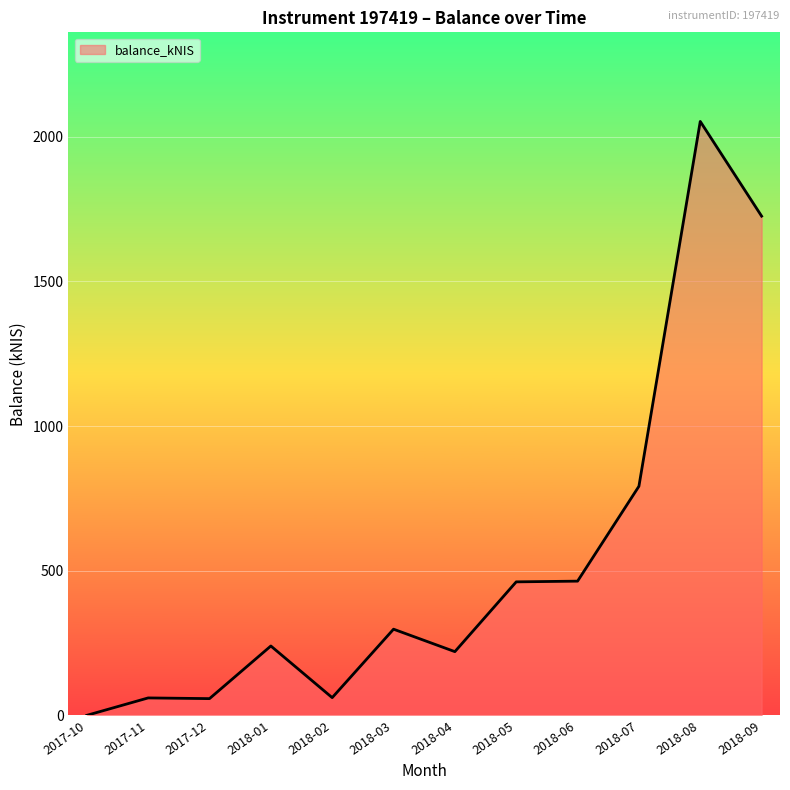

At which label is the value closest to 1026?

2018-07